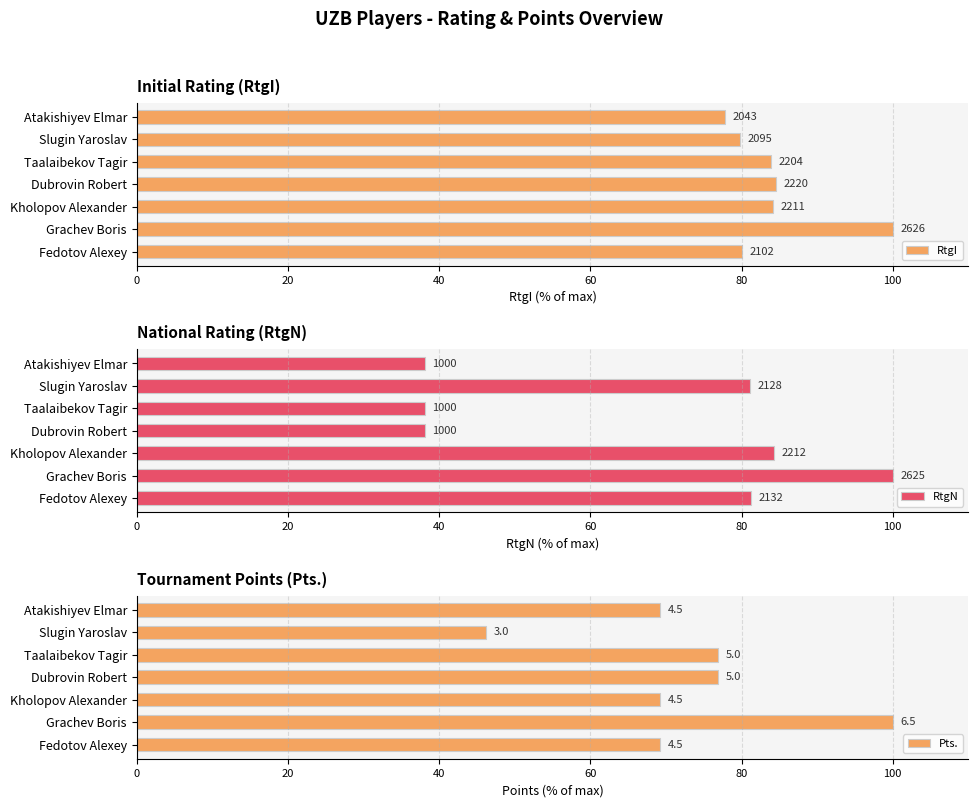

What is the minimum value for RtgI?

77.8